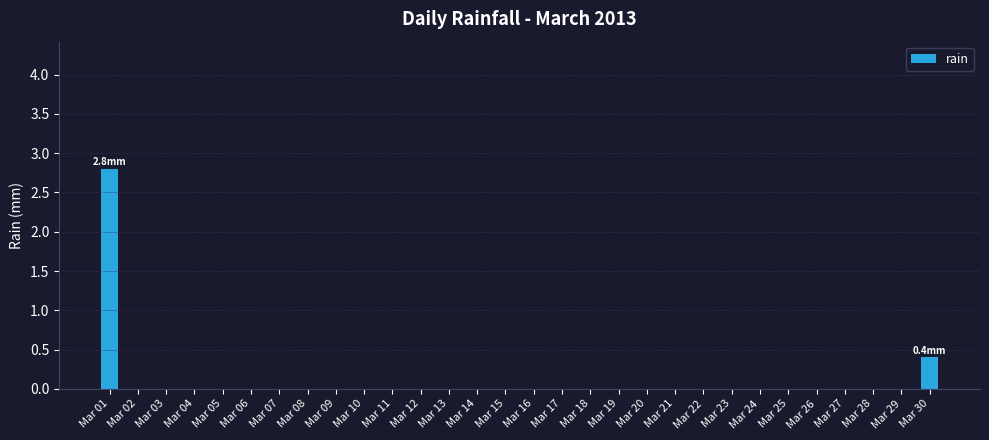

The chart shows a value of 1.6 at Mar 02. True or false?

False